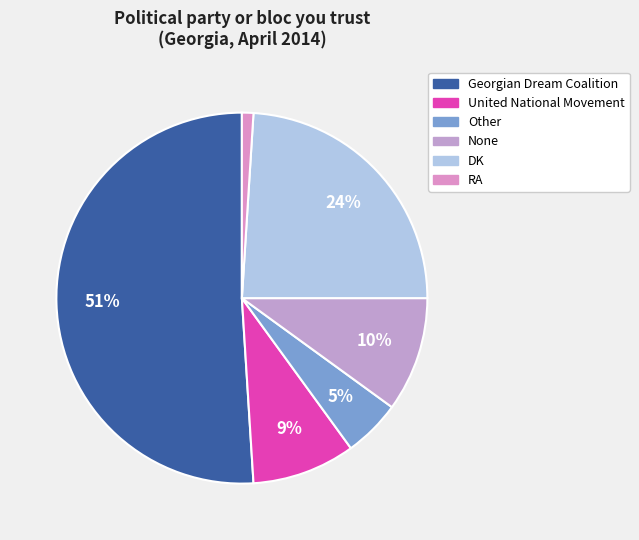

Combined, do None and RA account for over 50%?

No